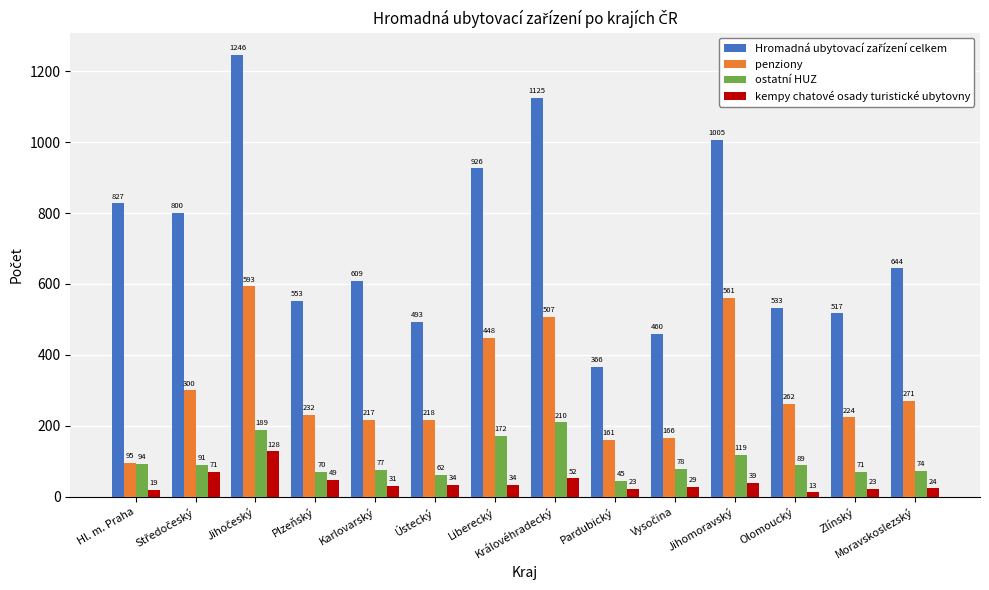

What is the total value across all series at Ústecký?

807